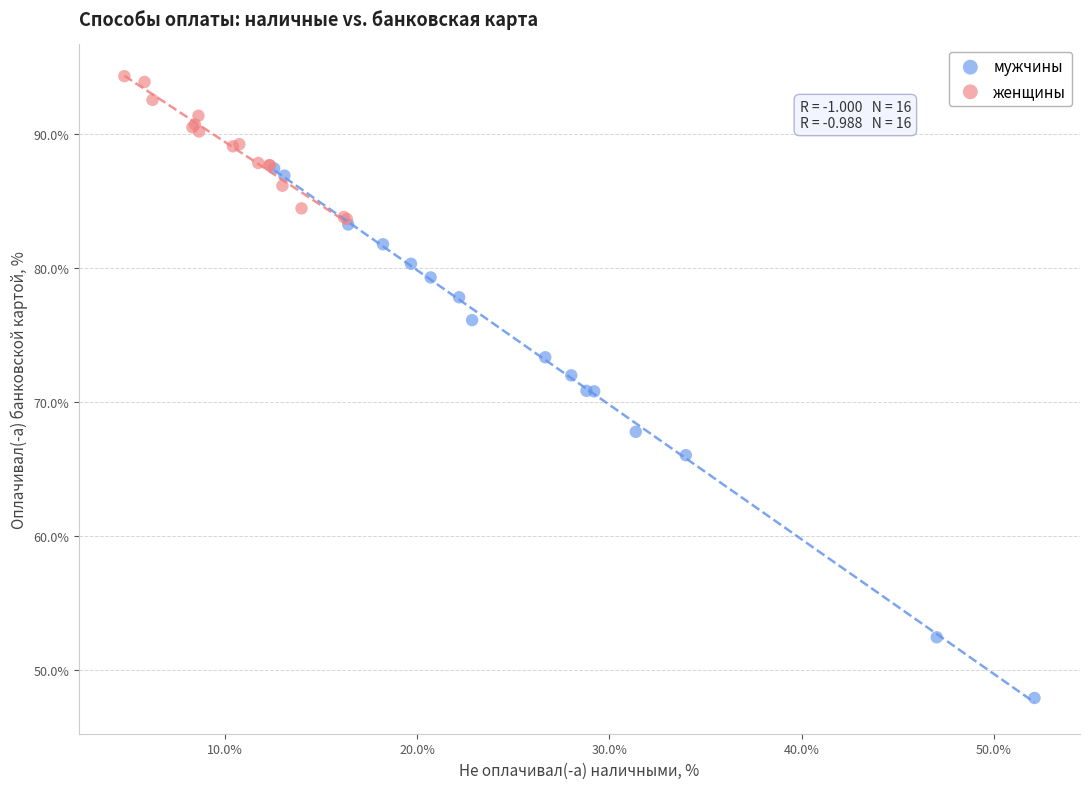

Which series has the largest Y range (max minus min)?

мужчины